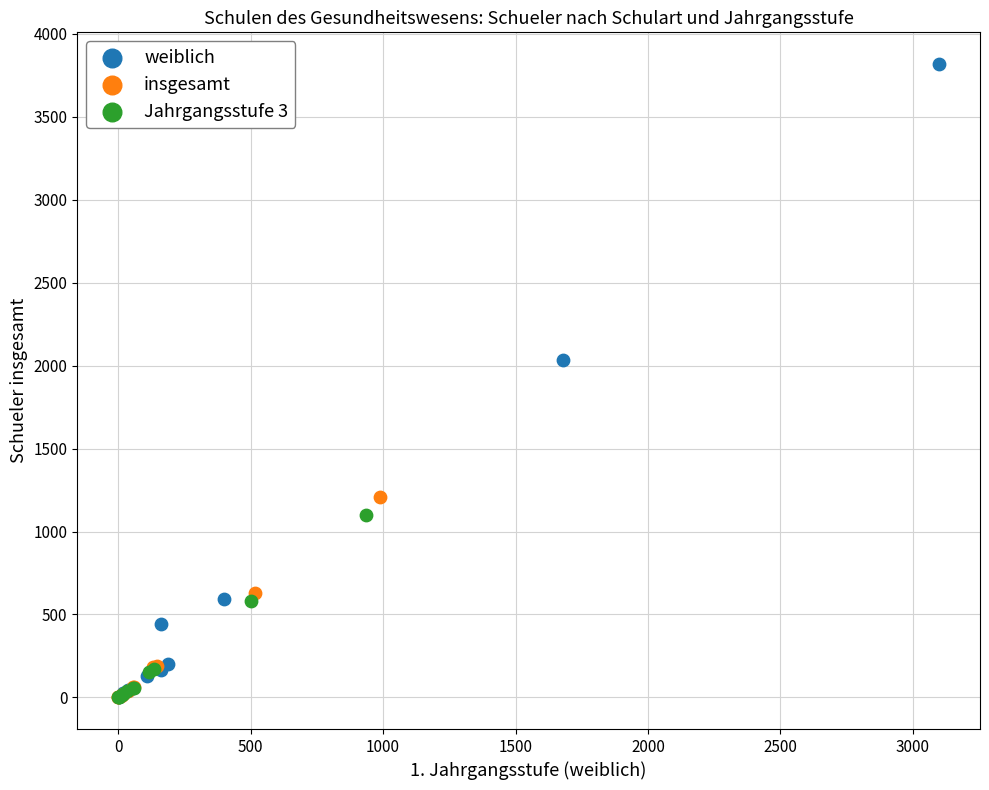

Which series has the widest spread of Y values?

weiblich